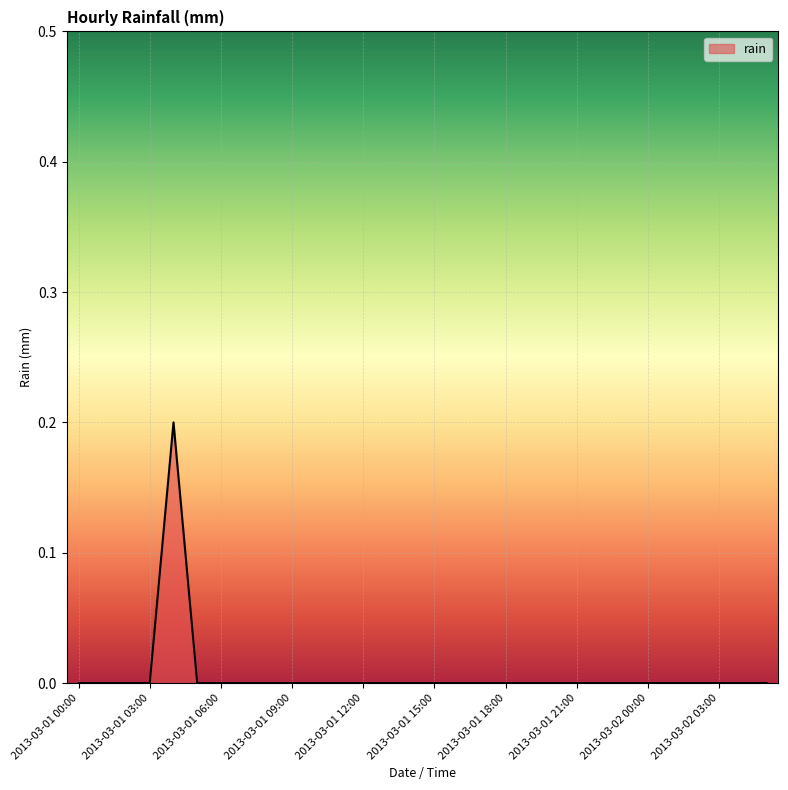

Is this an area chart (filled region under the line)?

Yes